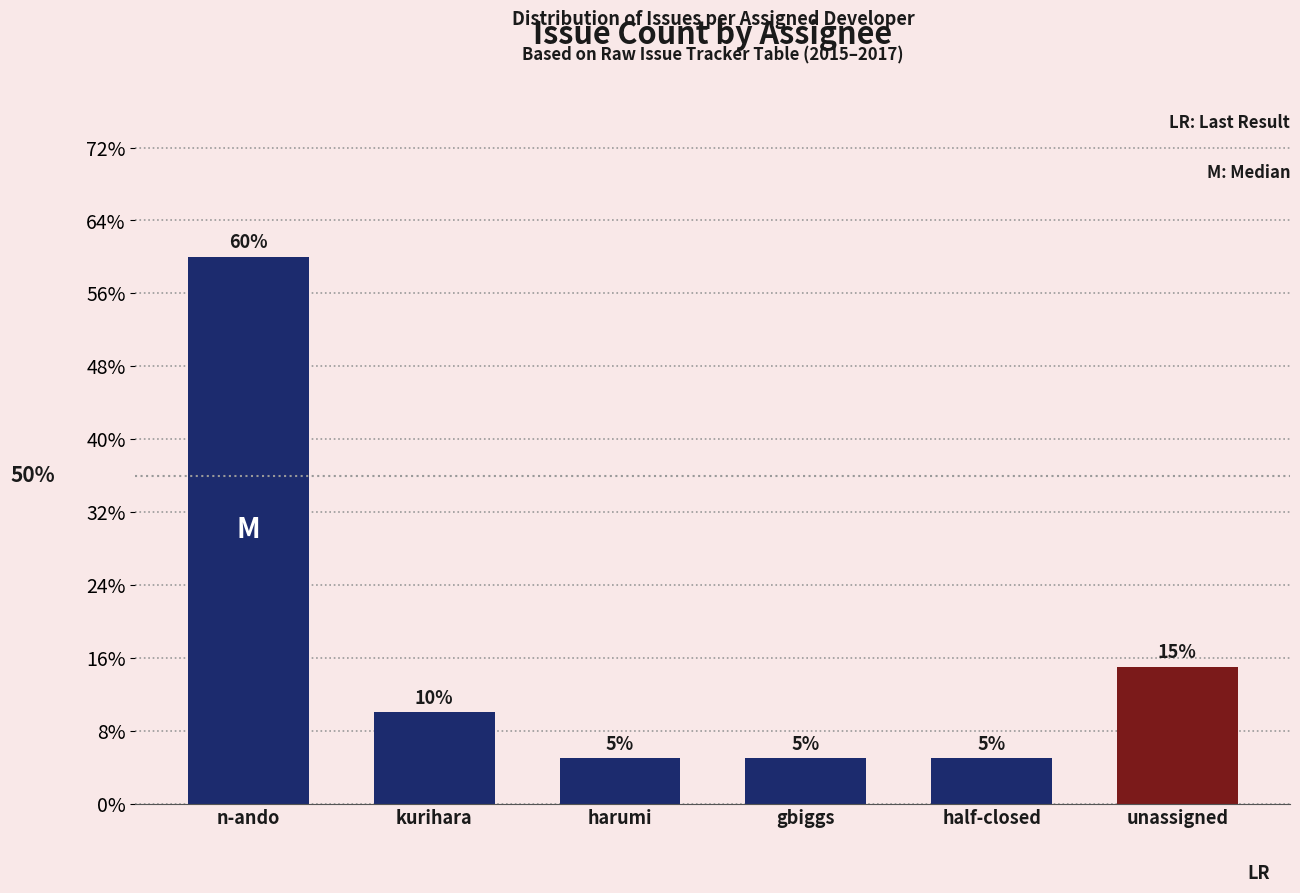

Are the bars horizontal?

No